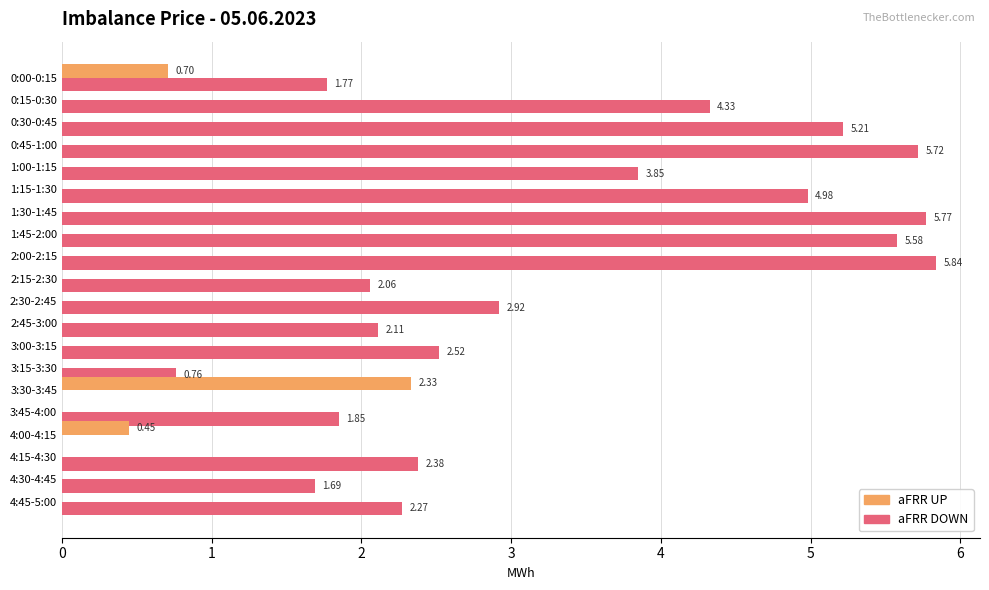

Between 0:15-0:30 and 0:30-0:45, which series saw the biggest shift?

aFRR DOWN